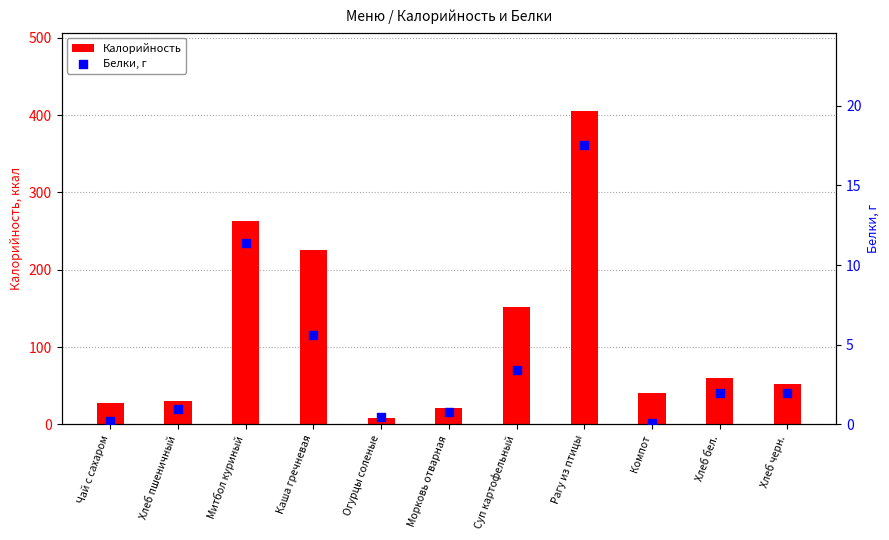

Which series has the largest total across all categories?

Калорийность